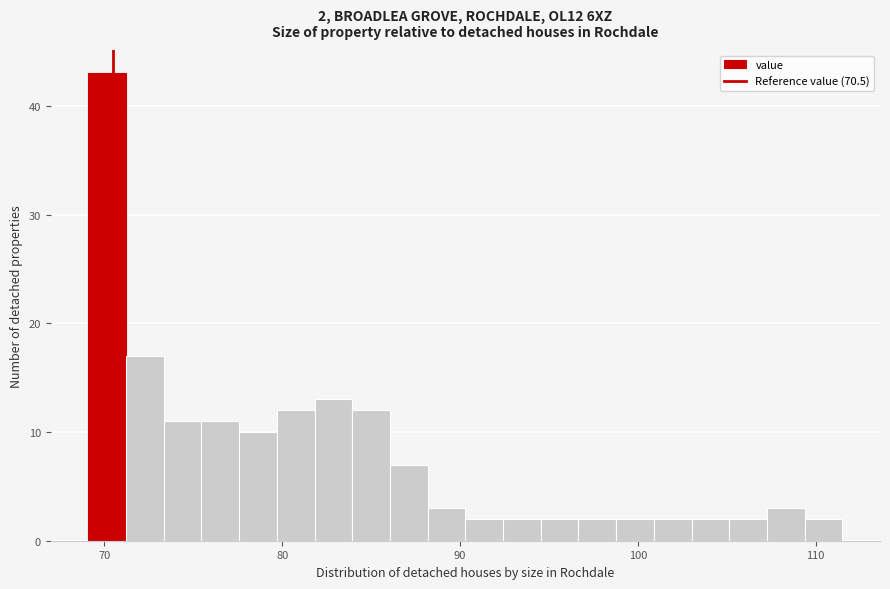

Around what value on the x-axis is the tallest bar? Give the approximate position of its centre, as read against the axis.

70